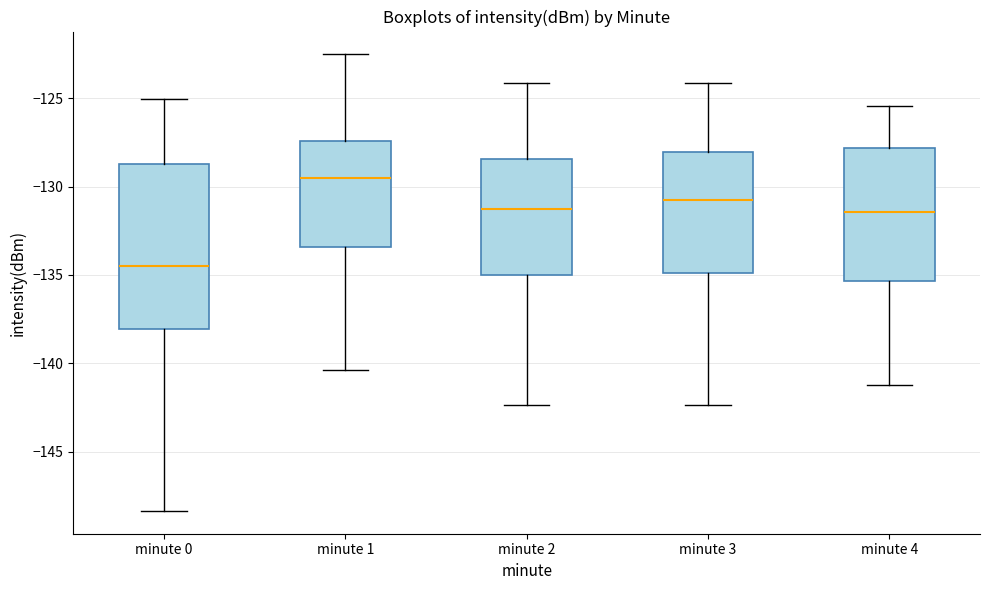

Reading left to right, read every box against the y-axis: the position of its median line, the range the box covers, and the ends of its whiskers. The values are not printed on the chart, so give them approximately, as read against the axis.

minute 0: median -134.5, box -138.0 to -128.5, whiskers -148.5 to -125.0
minute 1: median -129.5, box -133.5 to -127.5, whiskers -140.5 to -122.5
minute 2: median -131.5, box -135.0 to -128.5, whiskers -142.5 to -124.0
minute 3: median -131.0, box -135.0 to -128.0, whiskers -142.5 to -124.0
minute 4: median -131.5, box -135.5 to -128.0, whiskers -141.0 to -125.5